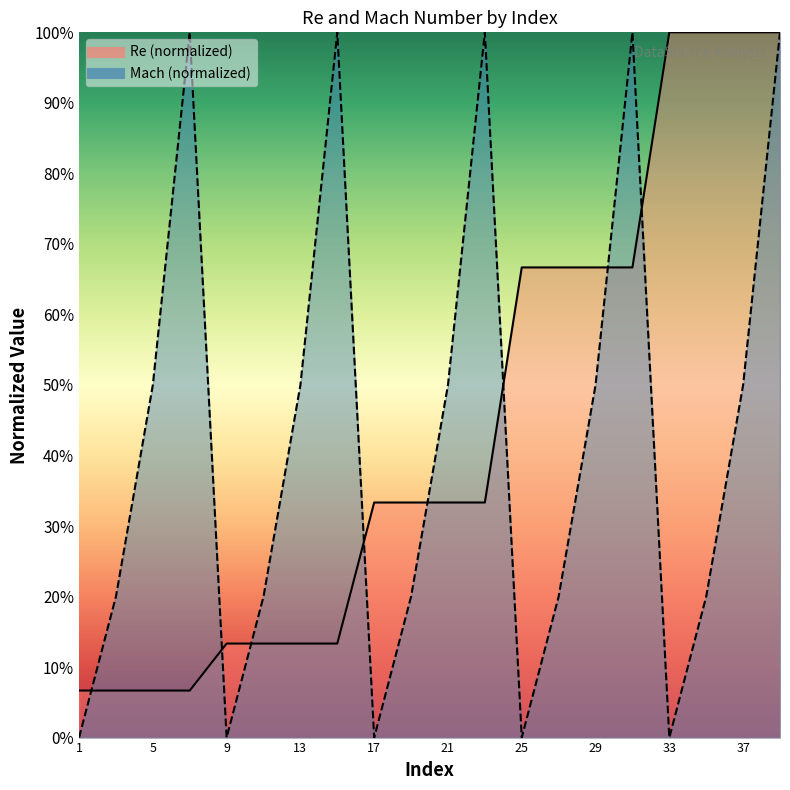

Between 11 and 37, which series saw the biggest shift?

Re